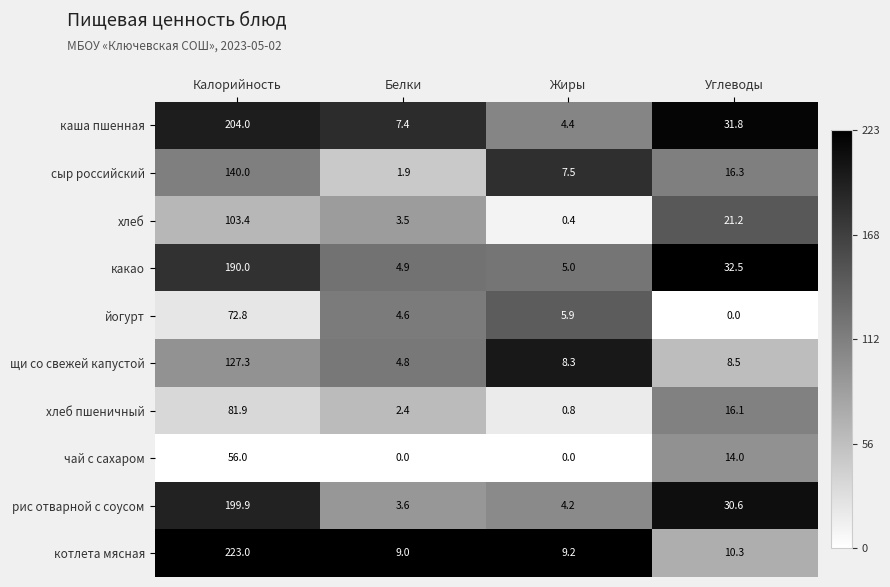

What is the approximate value of какао at Жиры?

5.0